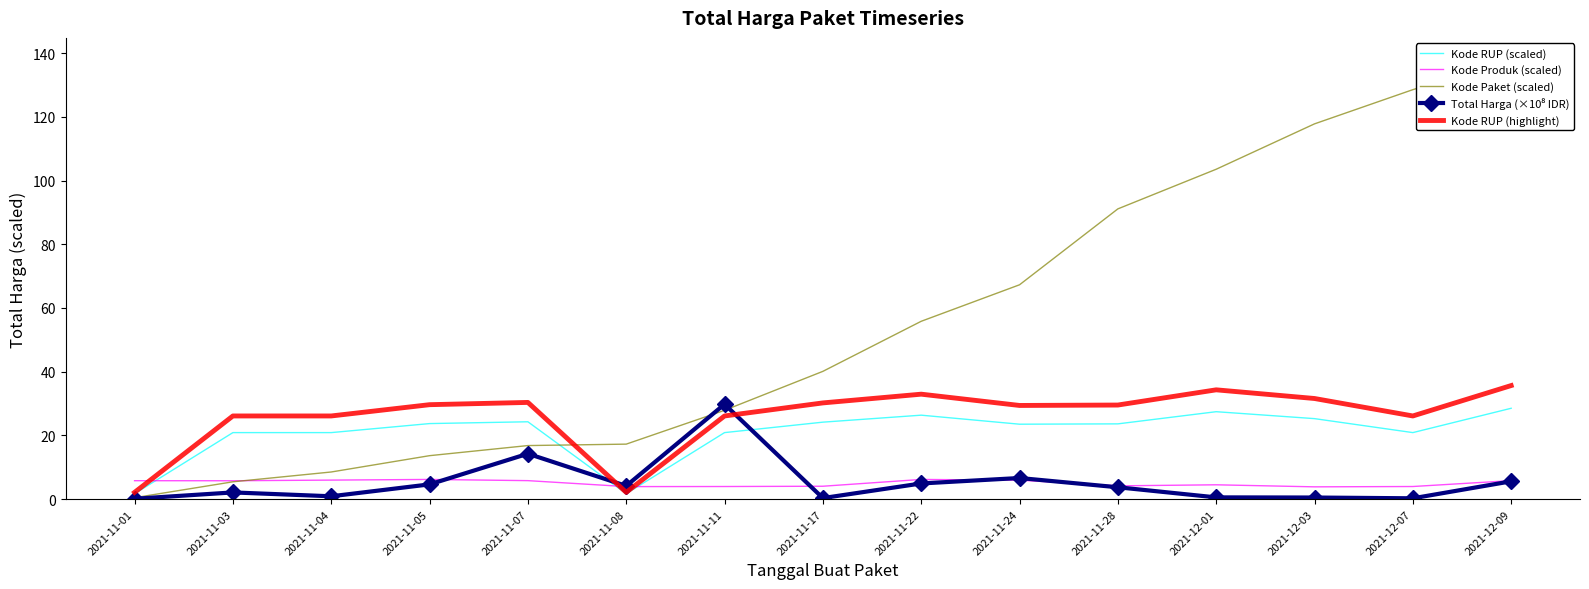

Reading left to right, transcribe all the data shown in this chart.

Kode RUP (scaled): 2021-11-01=1.7	2021-11-03=20.9	2021-11-04=20.9	2021-11-05=23.7	2021-11-07=24.3	2021-11-08=1.7	2021-11-11=20.9	2021-11-17=24.2	2021-11-22=26.4	2021-11-24=23.5	2021-11-28=23.6	2021-12-01=27.5	2021-12-03=25.3	2021-12-07=20.9	2021-12-09=28.5
Kode Produk (scaled): 2021-11-01=5.8	2021-11-03=5.8	2021-11-04=6.0	2021-11-05=6.2	2021-11-07=5.8	2021-11-08=3.9	2021-11-11=4.0	2021-11-17=4.1	2021-11-22=6.2	2021-11-24=6.0	2021-11-28=4.2	2021-12-01=4.5	2021-12-03=3.9	2021-12-07=4.0	2021-12-09=5.8
Kode Paket (scaled): 2021-11-01=0.5	2021-11-03=5.4	2021-11-04=8.5	2021-11-05=13.7	2021-11-07=16.8	2021-11-08=17.3	2021-11-11=27.9	2021-11-17=40.1	2021-11-22=55.8	2021-11-24=67.3	2021-11-28=91.1	2021-12-01=103.5	2021-12-03=117.8	2021-12-07=128.5	2021-12-09=137.9
Total Harga (×10⁸ IDR): 2021-11-01=0.1	2021-11-03=2.1	2021-11-04=0.9	2021-11-05=4.6	2021-11-07=14.3	2021-11-08=4.2	2021-11-11=29.8	2021-11-17=0.3	2021-11-22=4.9	2021-11-24=6.6	2021-11-28=3.7	2021-12-01=0.6	2021-12-03=0.5	2021-12-07=0.3	2021-12-09=5.6
Kode RUP (highlight): 2021-11-01=2.1	2021-11-03=26.1	2021-11-04=26.1	2021-11-05=29.7	2021-11-07=30.4	2021-11-08=2.1	2021-11-11=26.1	2021-11-17=30.2	2021-11-22=33.0	2021-11-24=29.4	2021-11-28=29.5	2021-12-01=34.3	2021-12-03=31.6	2021-12-07=26.1	2021-12-09=35.7